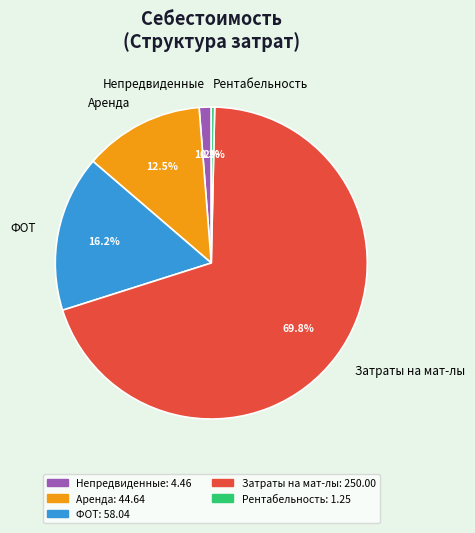

Is it true that ФОТ is 16% of the pie?

True